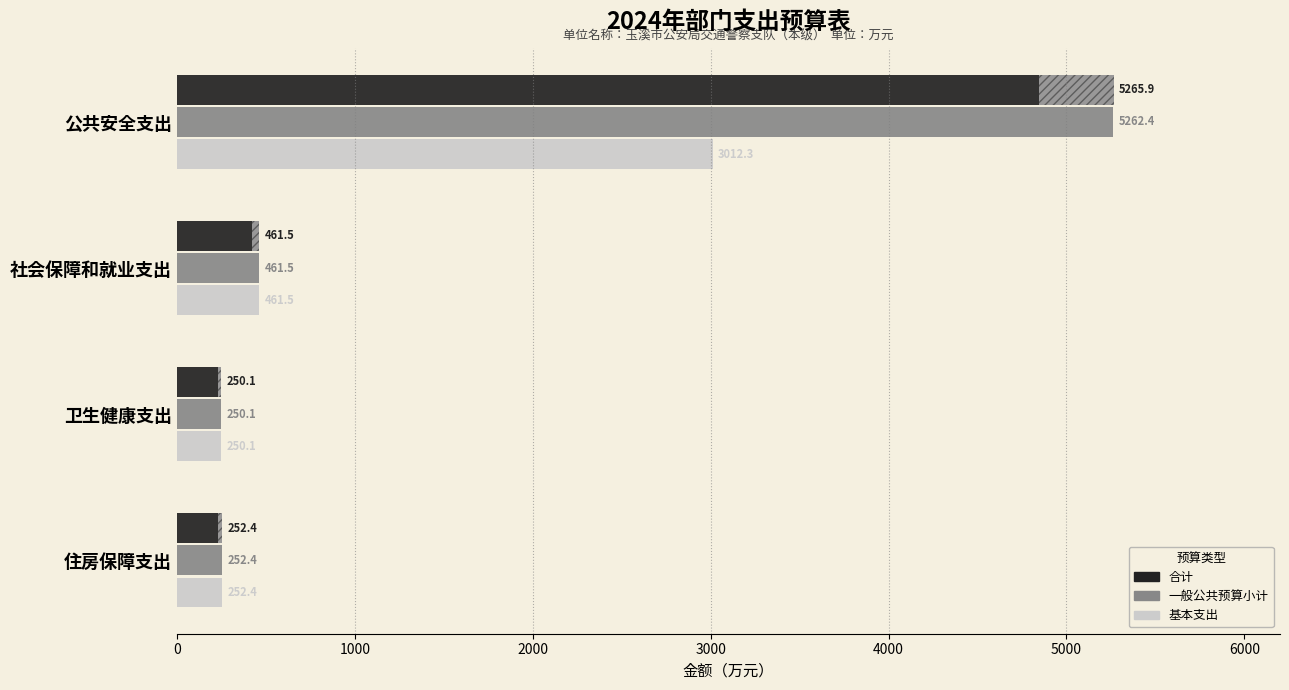

Is the value of 基本支出 at 3000 greater than the value of 一般公共预算小计 at 0?

No